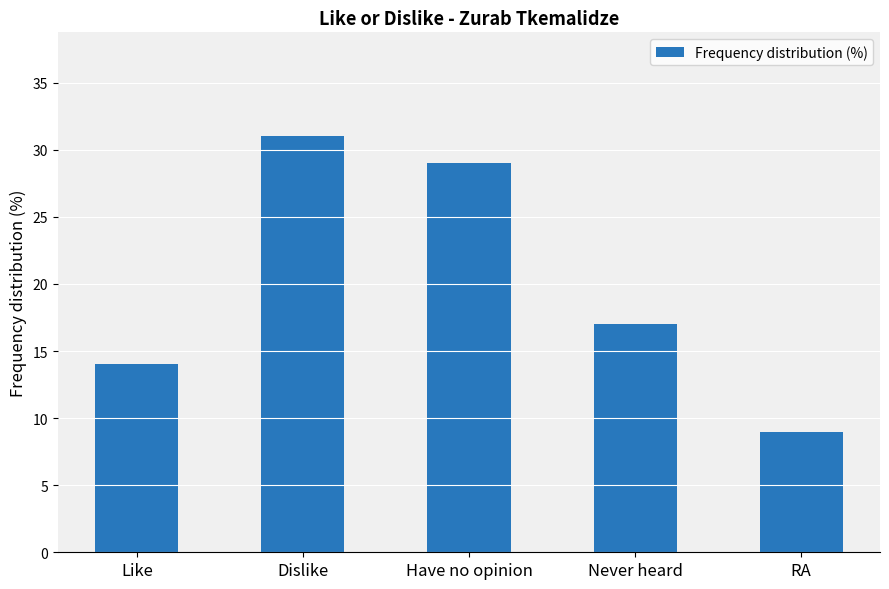

What position from the left is Like?

1